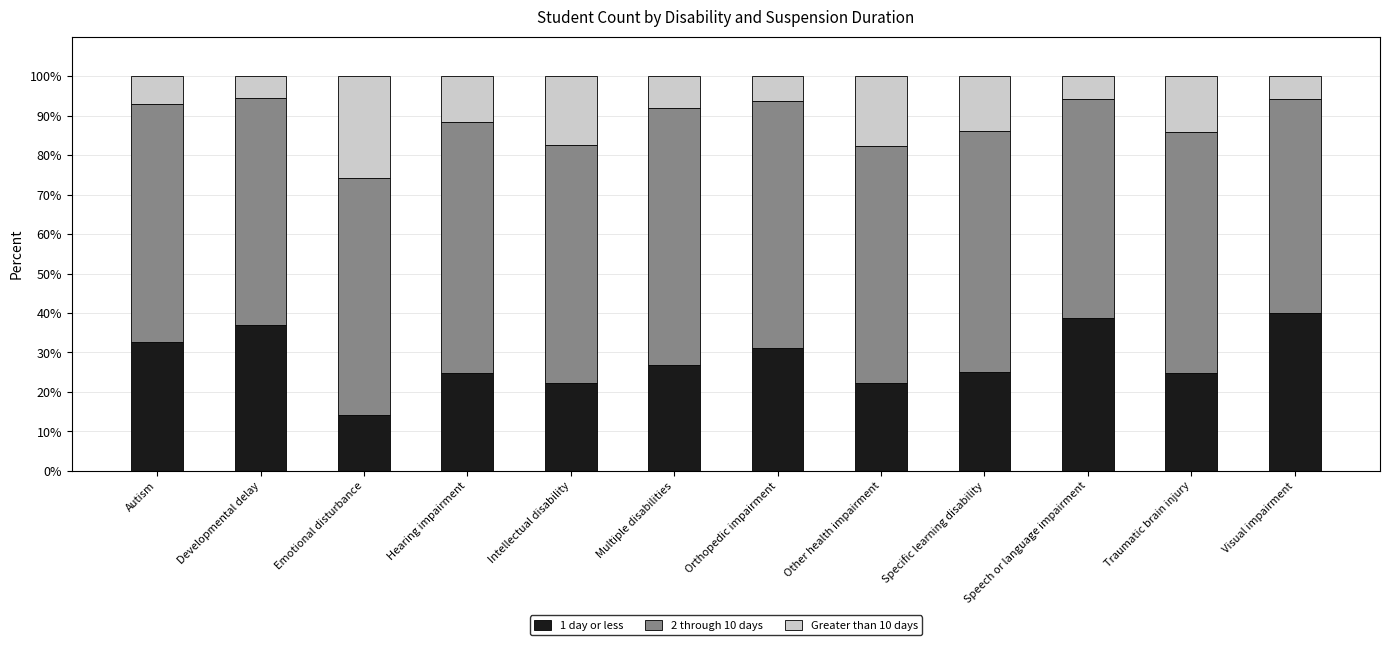

What is the difference between the second highest and second lowest values in the 1 day or less series?

16.4